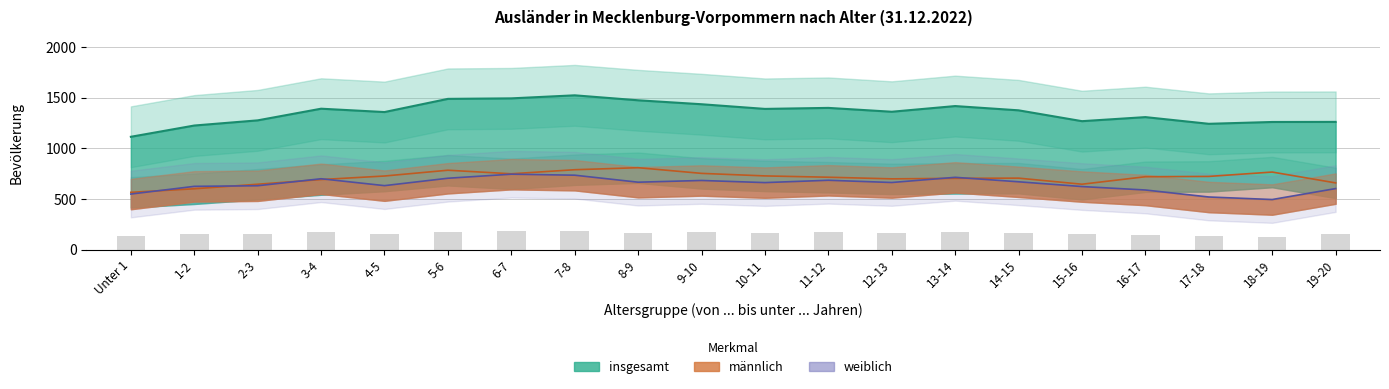

Is the value of männlich at 8-9 greater than the value of weiblich at 10-11?

Yes